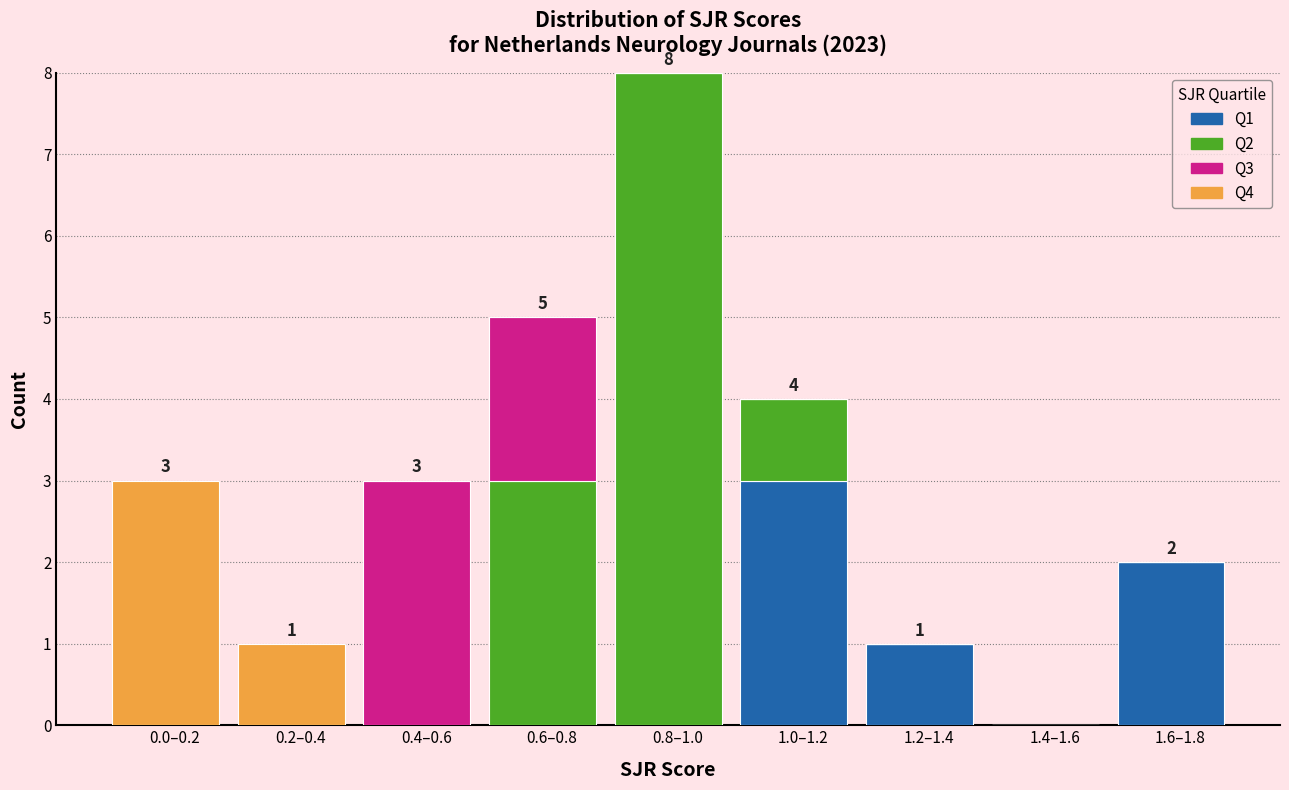

At which label does Q1 reach its peak?

1.0–1.2